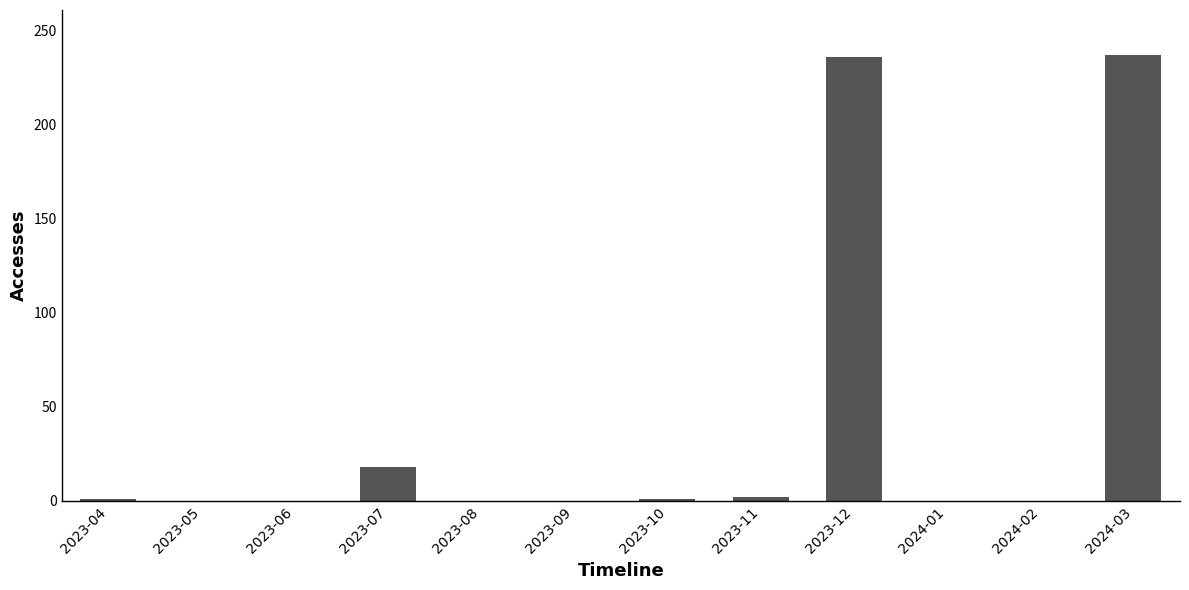

What is the sum of all values?

495